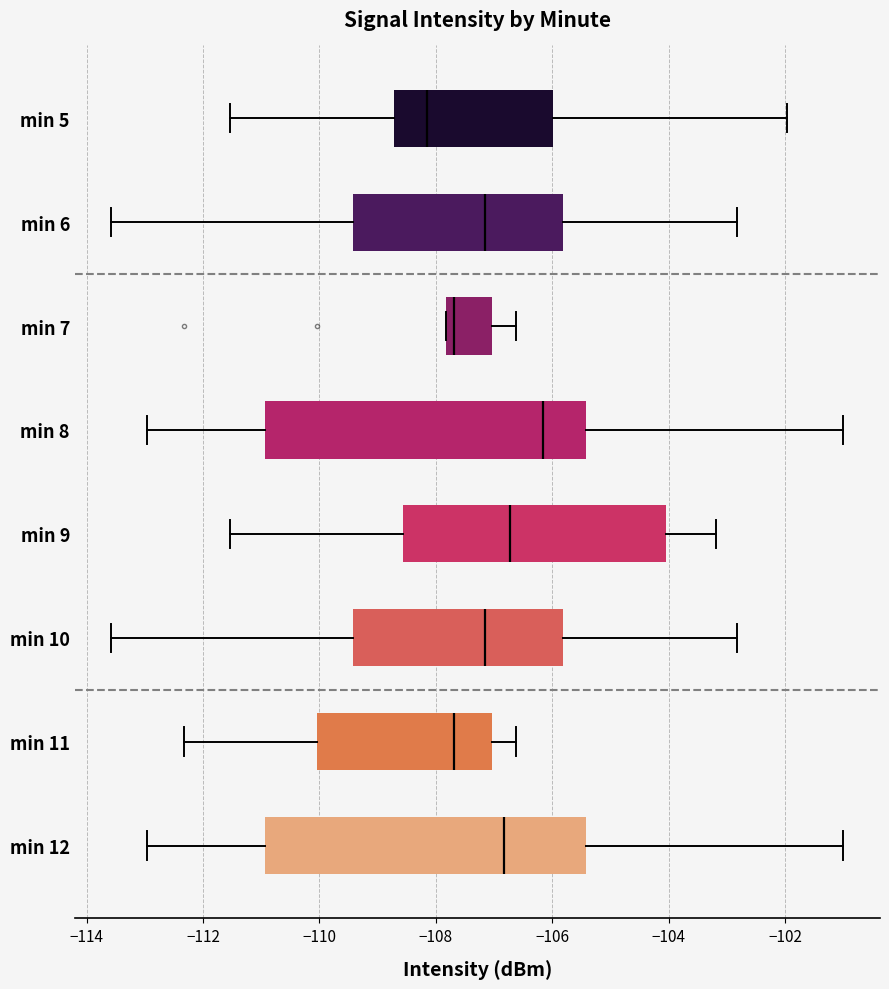

Reading bottom to top, read every box against the x-axis: the position of its median line, the range the box covers, and the ends of its whiskers. The values are not printed on the chart, so give them approximately, as read against the axis.

min 12: median -106.8, box -111.0 to -105.4, whiskers -113.0 to -101.0
min 11: median -107.6, box -110.0 to -107.0, whiskers -112.4 to -106.6
min 10: median -107.2, box -109.4 to -105.8, whiskers -113.6 to -102.8
min 9: median -106.8, box -108.6 to -104.0, whiskers -111.6 to -103.2
min 8: median -106.2, box -111.0 to -105.4, whiskers -113.0 to -101.0
min 7: median -107.6, box -107.8 to -107.0, whiskers -107.8 to -106.6
min 6: median -107.2, box -109.4 to -105.8, whiskers -113.6 to -102.8
min 5: median -108.2, box -108.8 to -106.0, whiskers -111.6 to -102.0